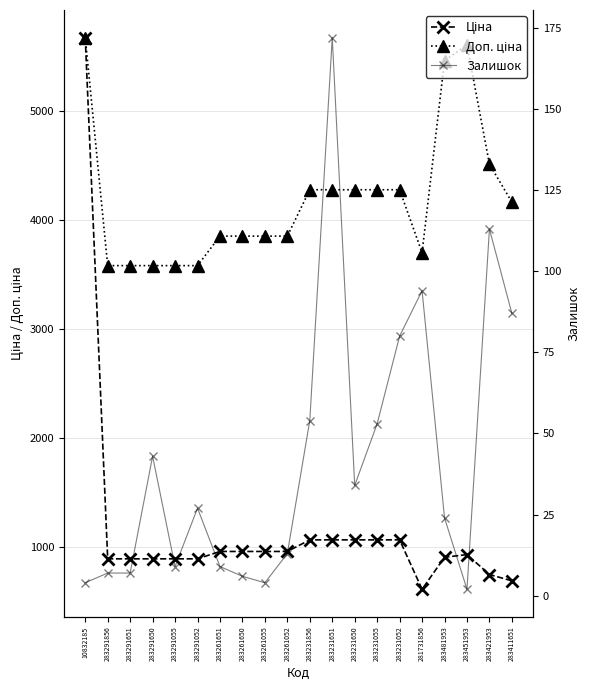

True or false: Доп. ціна and Ціна intersect in this chart.

False